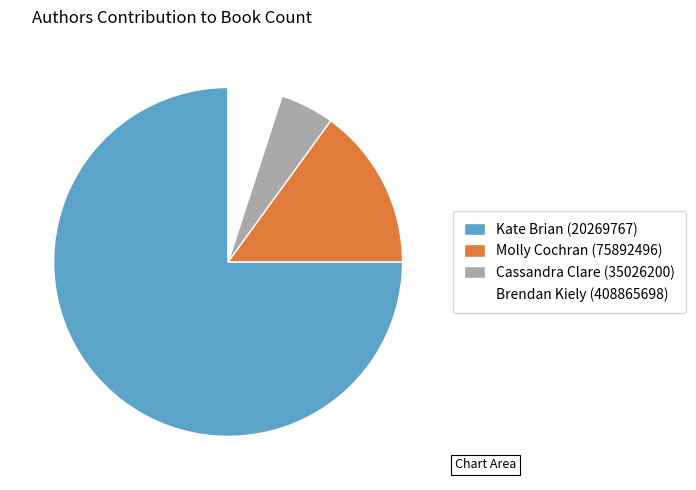

Is it true that Cassandra Clare (35026200) is 5% of the pie?

True